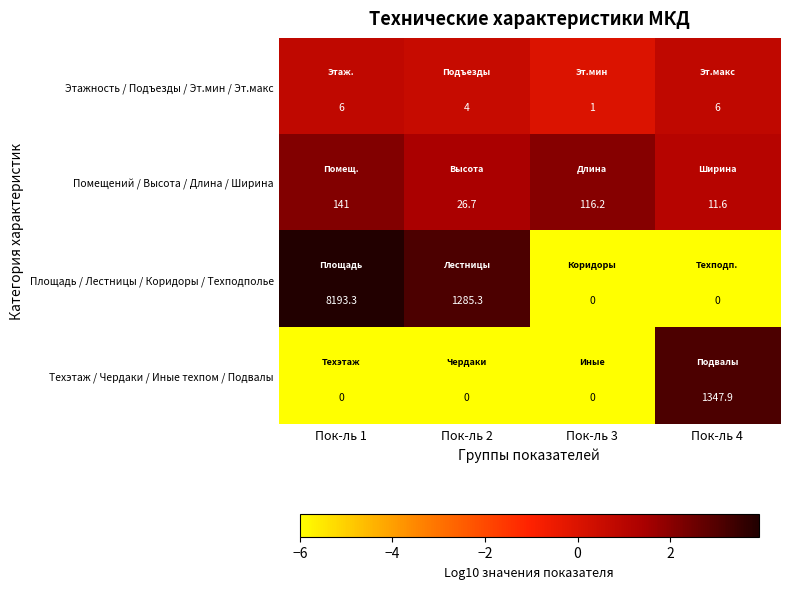

Rank the series by their maximum value, from highest to lowest.

Площадь / Лестницы / Коридоры / Техподполье, Техэтаж / Чердаки / Иные техпом / Подвалы, Помещений / Высота / Длина / Ширина, Этажность / Подъезды / Эт.мин / Эт.макс